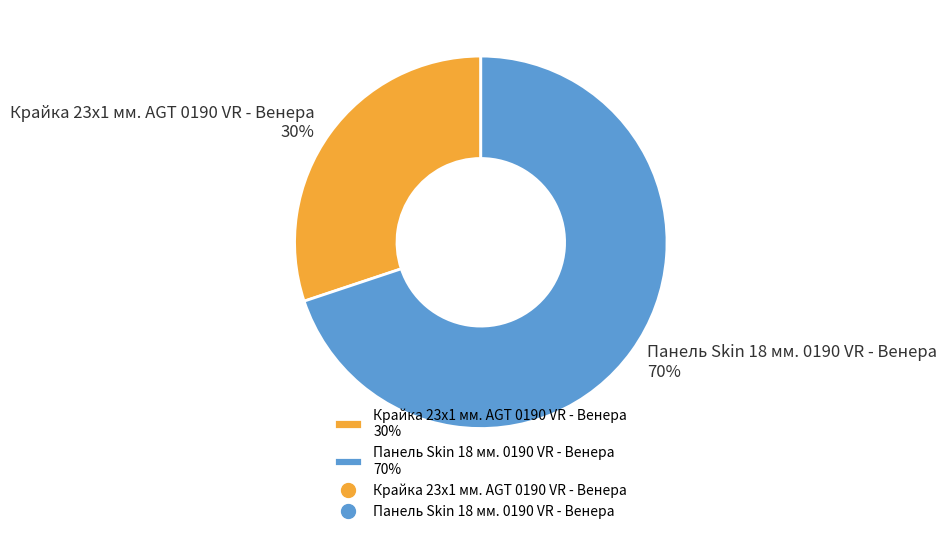

To the nearest percent, what percentage of the pie is Панель Skin 18 мм. 0190 VR - Венера?

70%